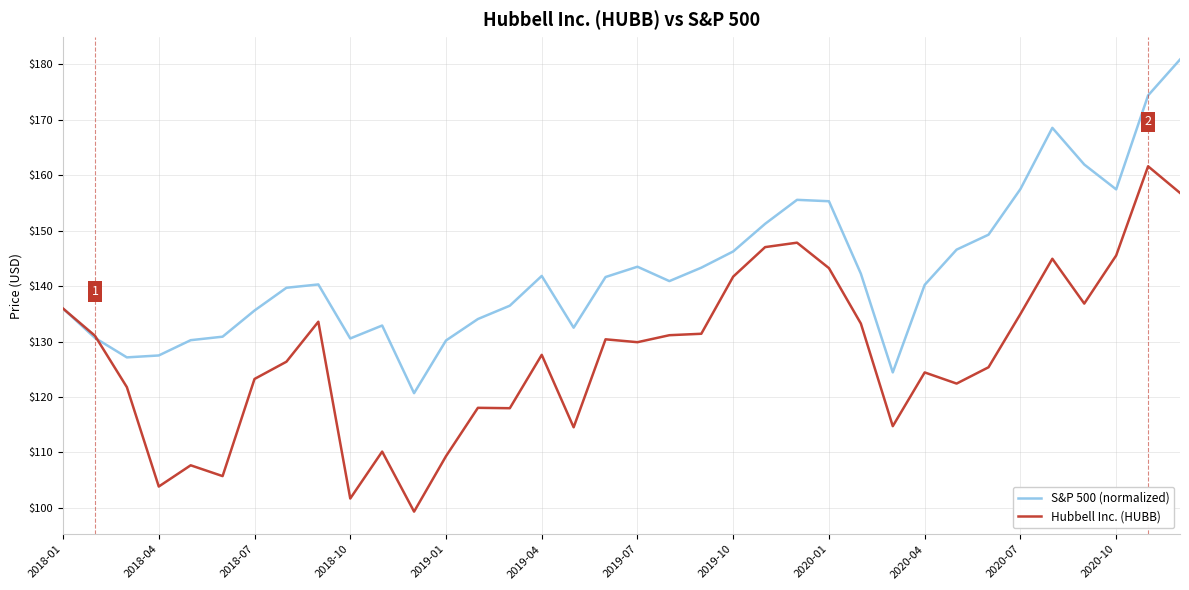

Which series has the widest spread of values?

Hubbell Inc. (HUBB)